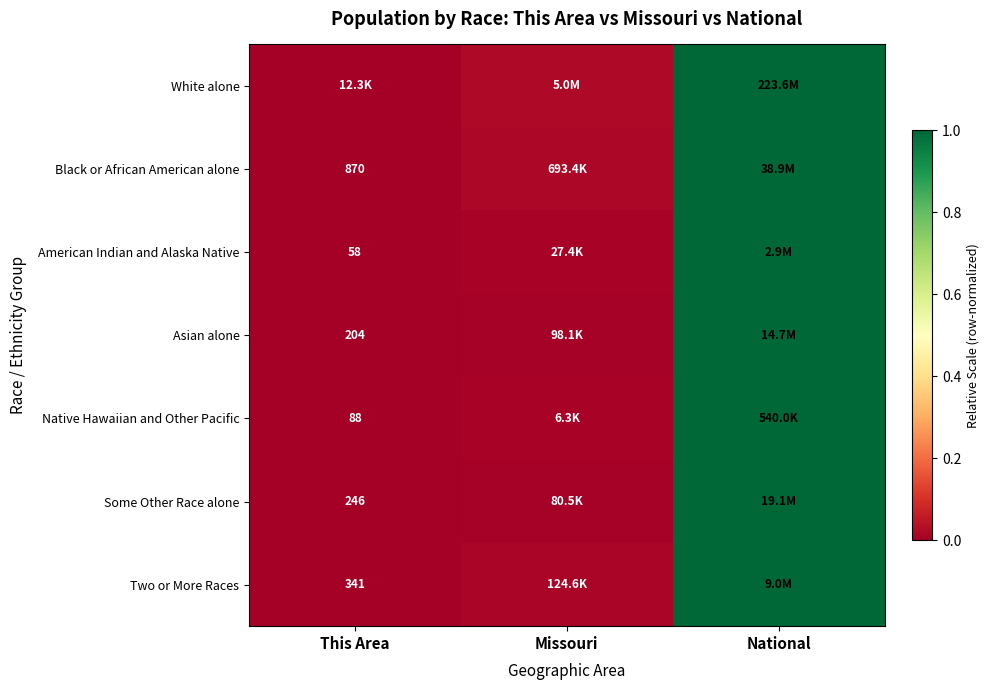

Between This Area and National, which is larger?

National